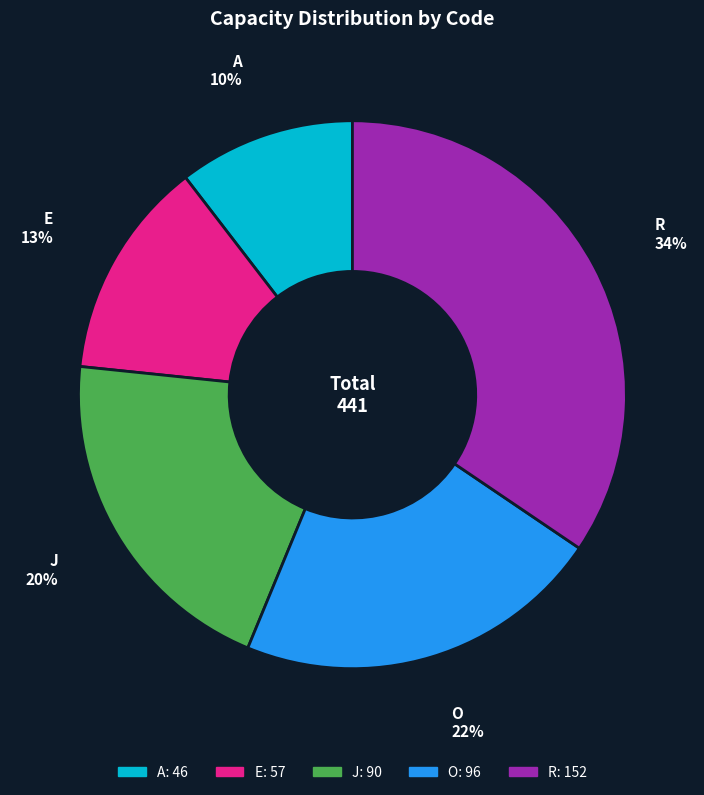

How many segments does this pie chart have?

5